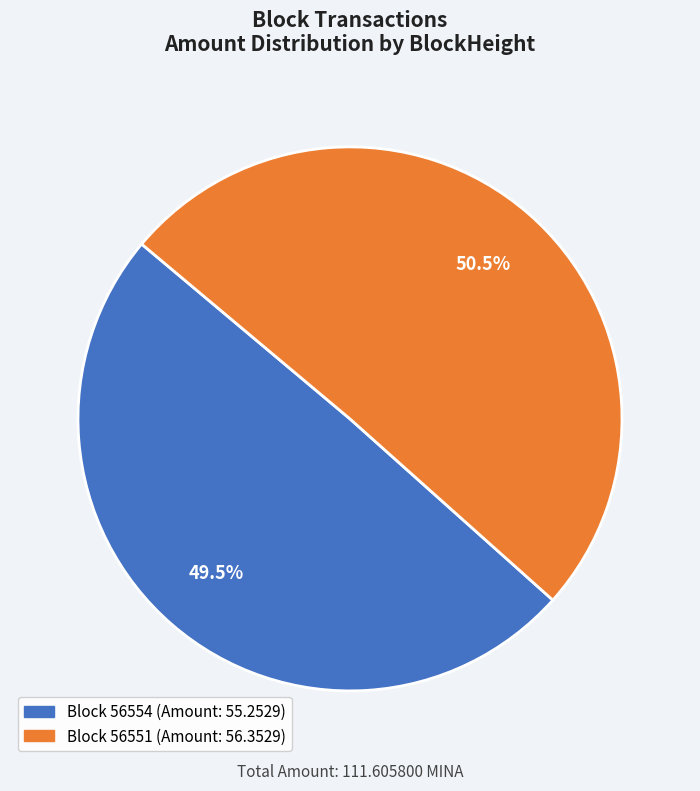

Does any single category account for the majority?

Yes